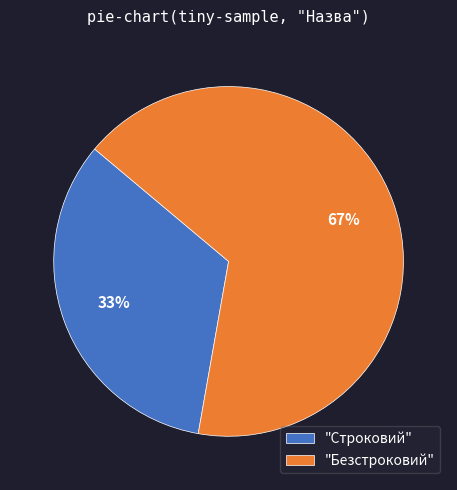

To the nearest percent, what is the average slice percentage?

50%